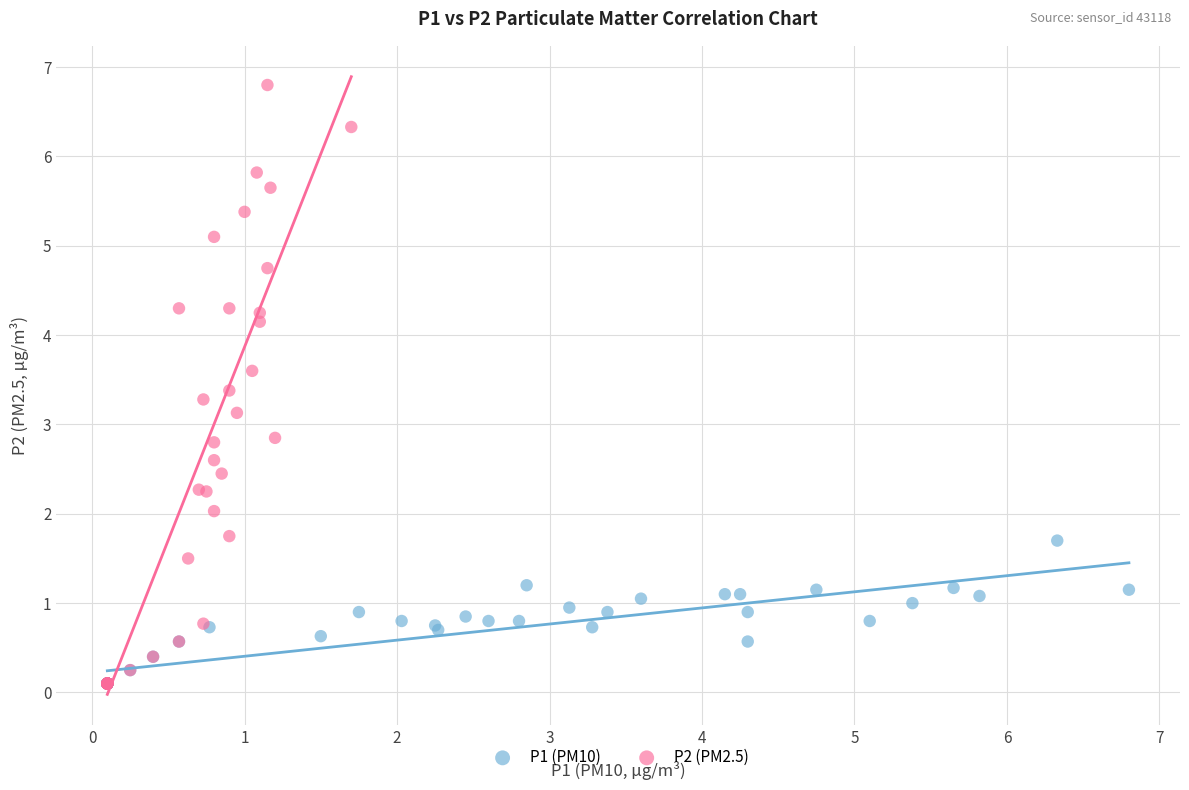

Which series contains the highest Y value?

P2 (PM2.5)